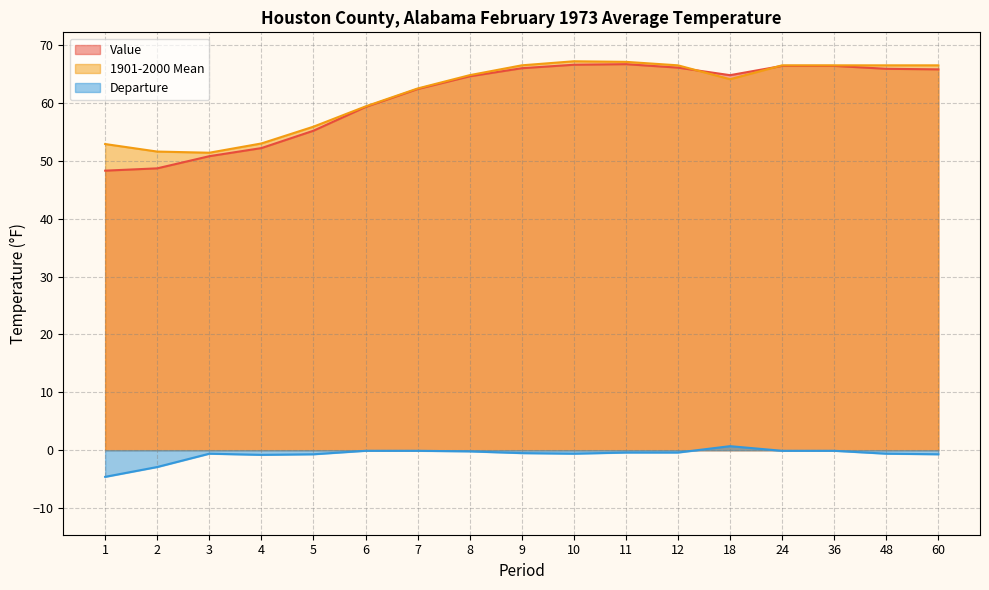

What is the value of the Departure point at the 6th from the left?

-0.1